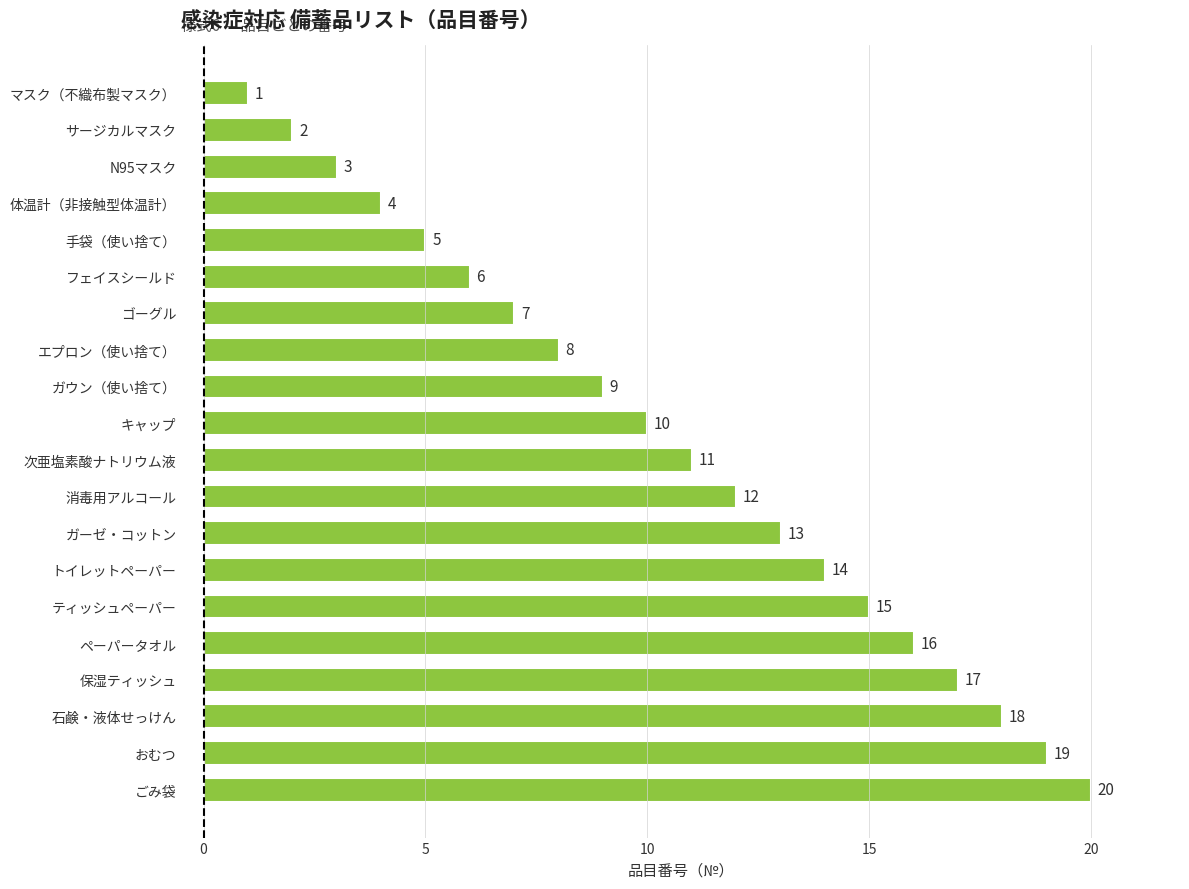

Where is the data nearest to the value 10?

キャップ